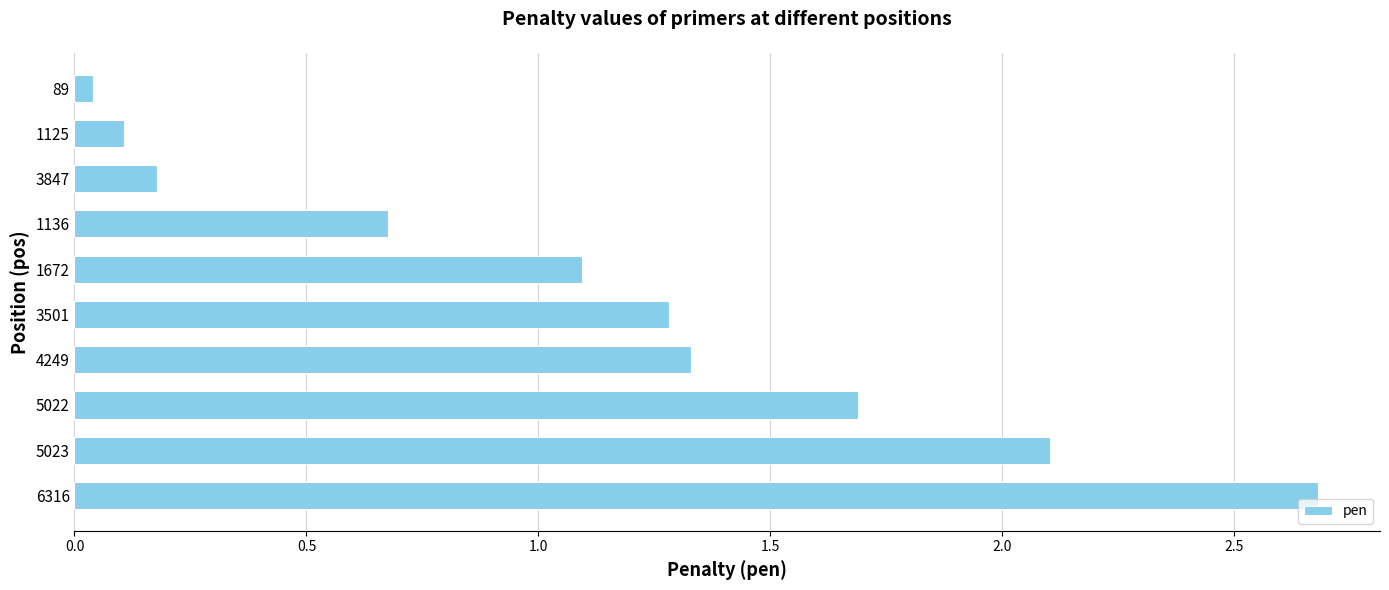

True or false: the data shows 1.7 at 5022.

True